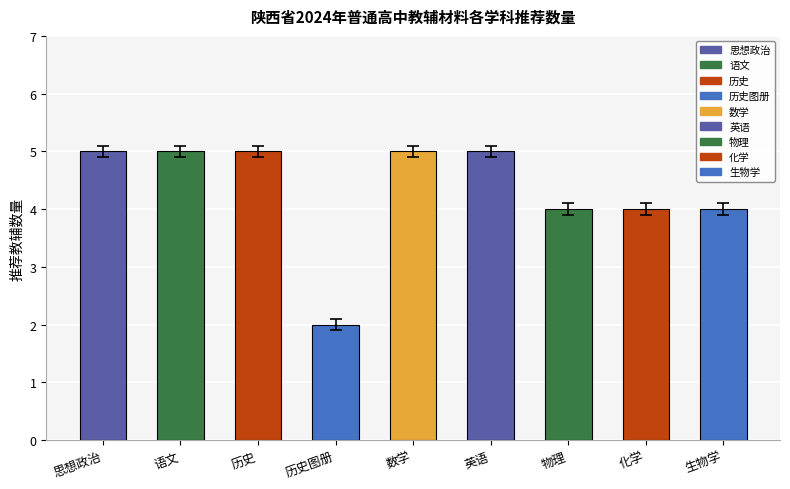

What is the average value?

4